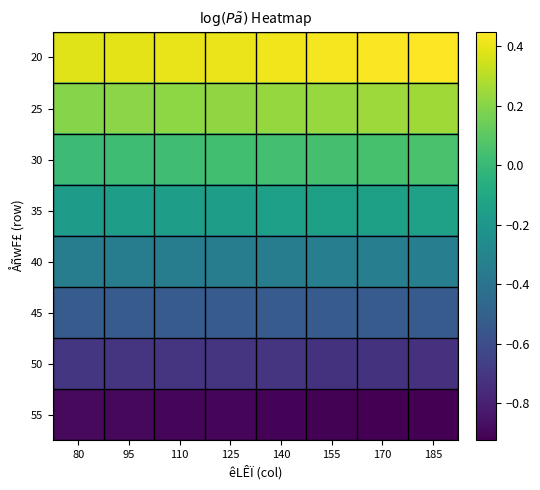

Rank the series by their maximum value, from highest to lowest.

20, 25, 30, 35, 40, 45, 50, 55